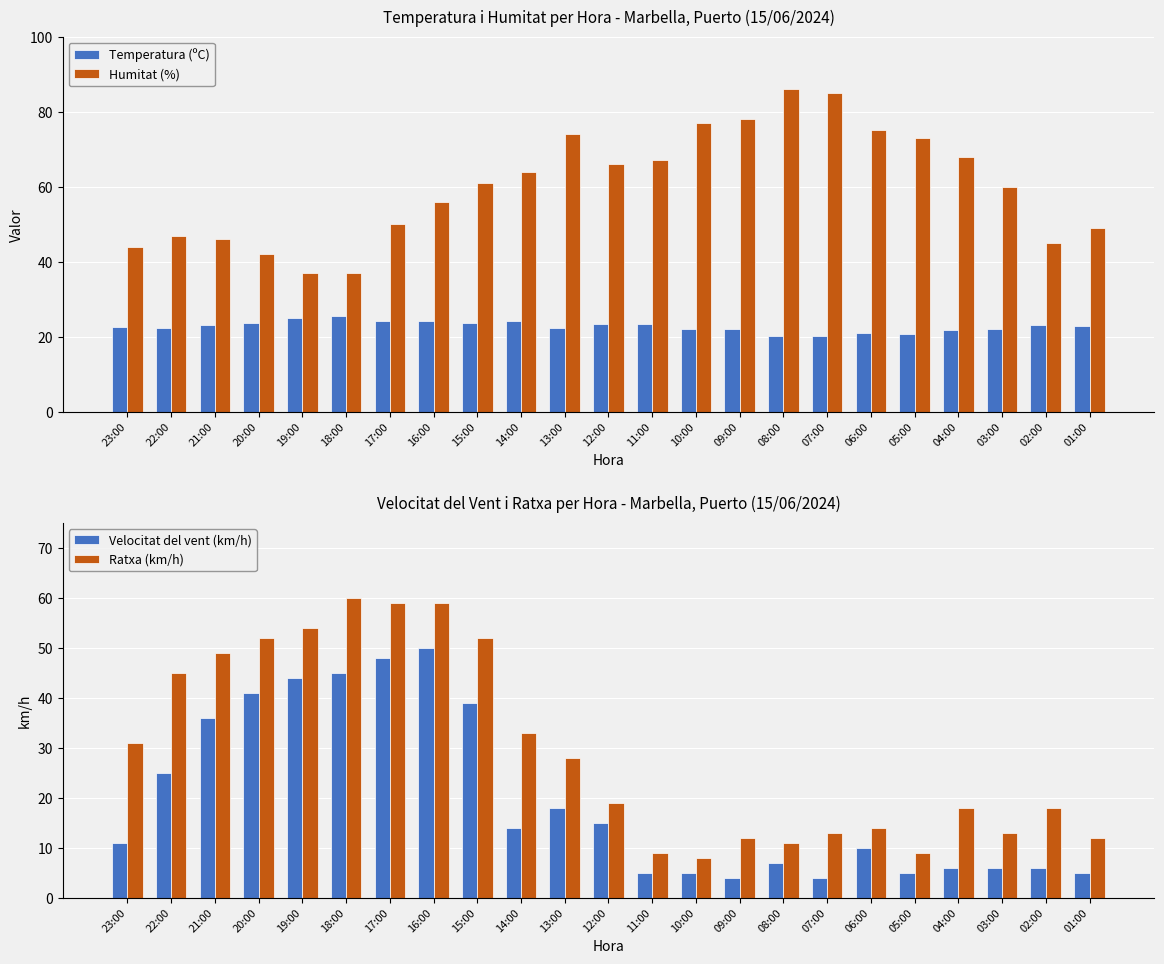

Count the number of categories in the chart.

23